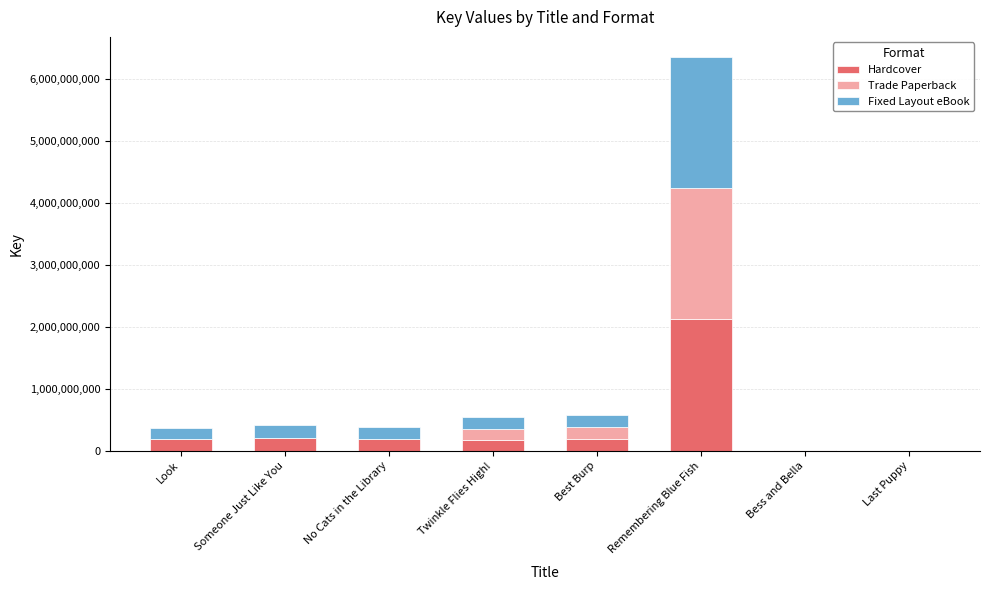

True or false: Hardcover has a value of 207772384 at Someone Just Like You.

True